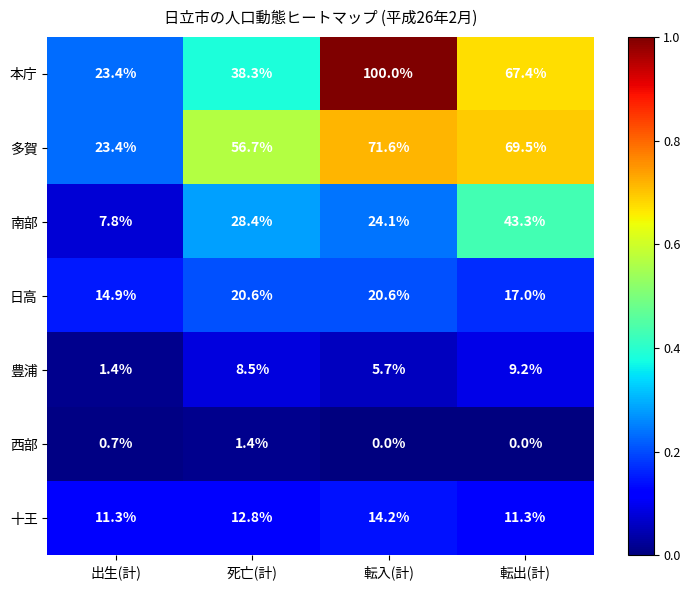

The 十王 series shows 12.8 at 死亡(計). True or false?

True